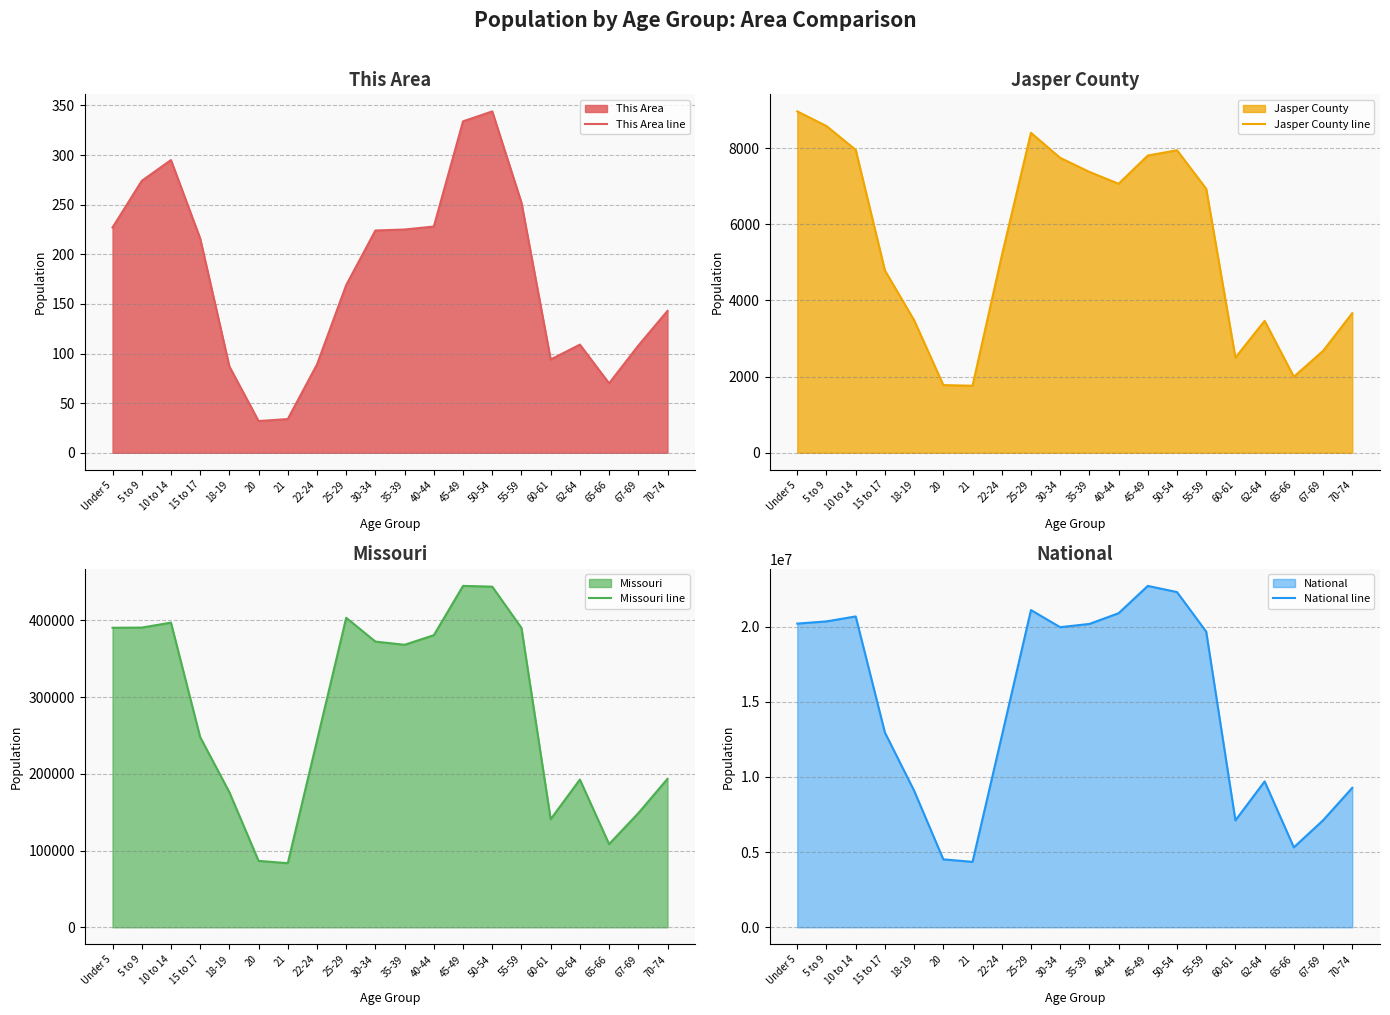

Does the chart display data point markers on the line(s)?

No